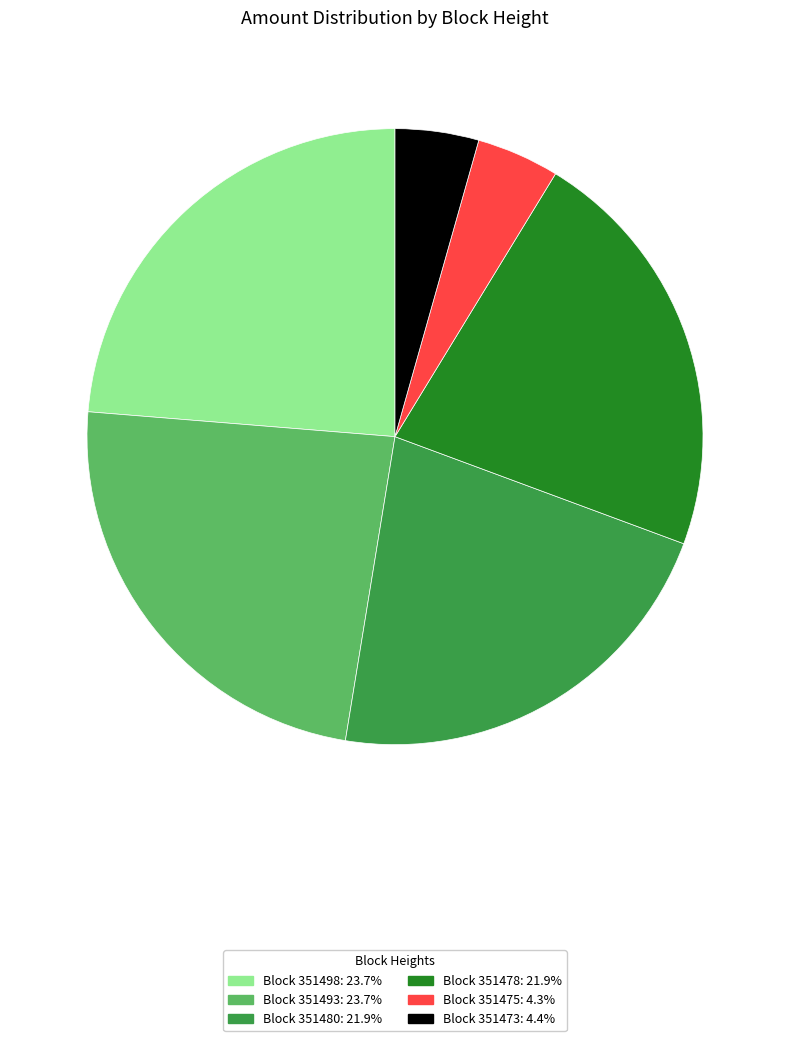

Is there any slice that represents more than half of the pie?

No